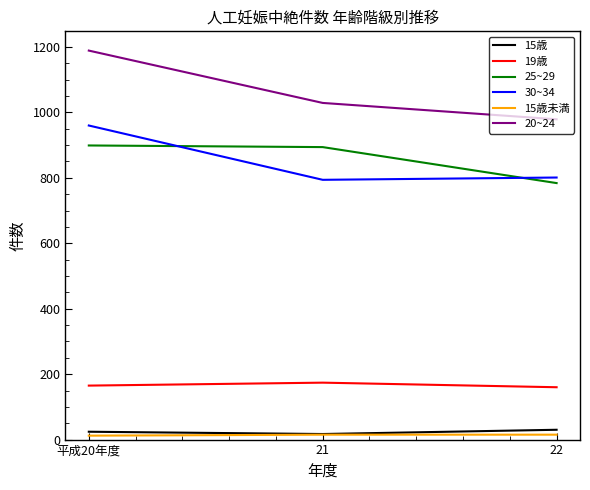

The value of 20~24 at 22 is 979. True or false?

True